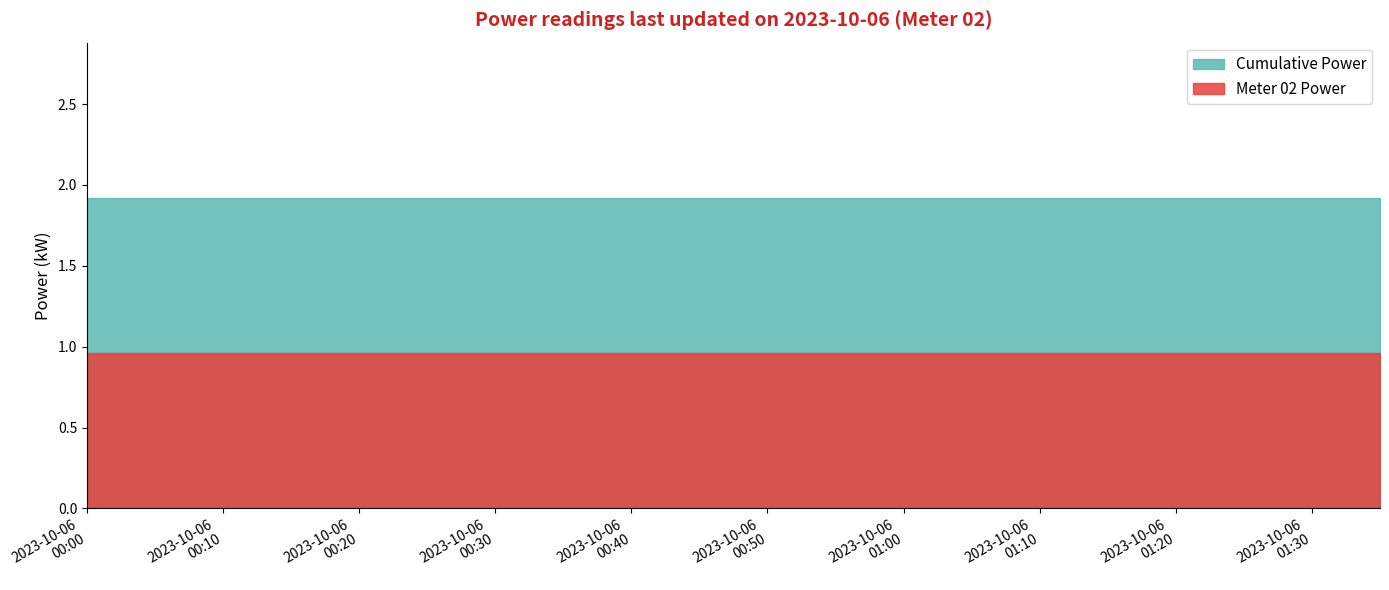

Read the Meter 02 Power value at 2023-10-06T00:00:00.

1.0